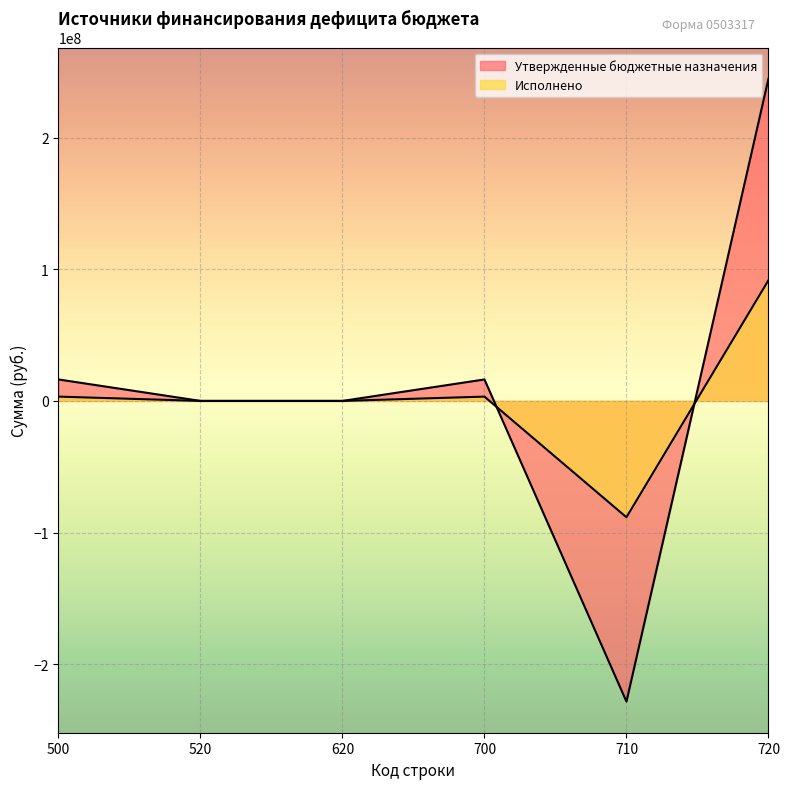

Which category has the highest value across all series?

720